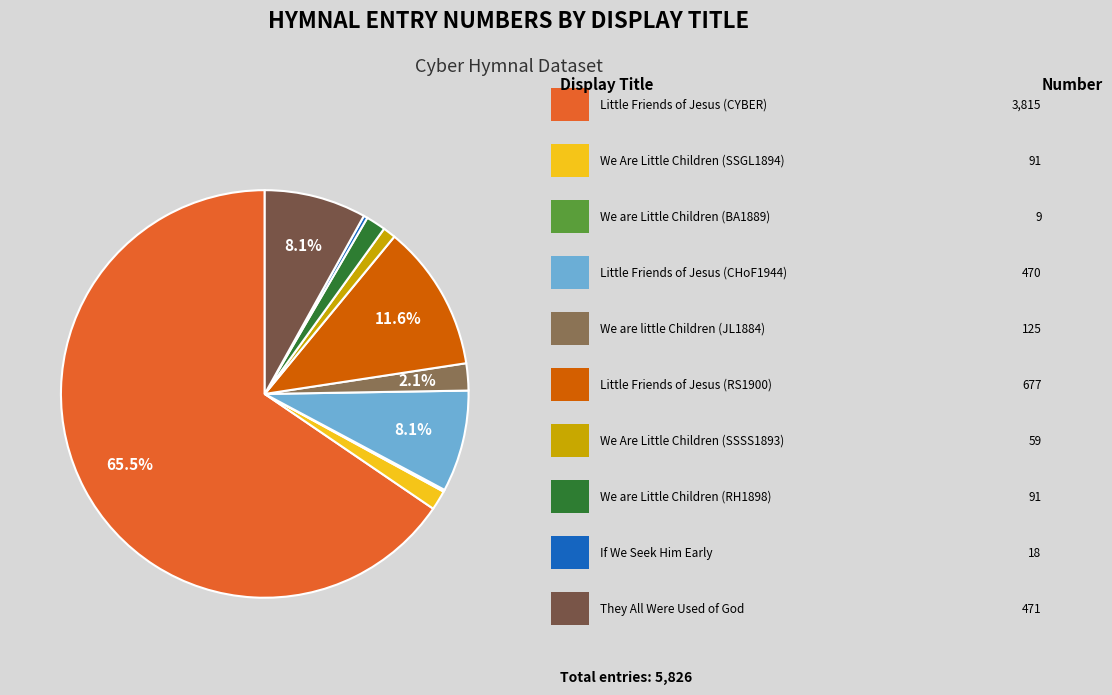

How many slices are in this pie chart?

10